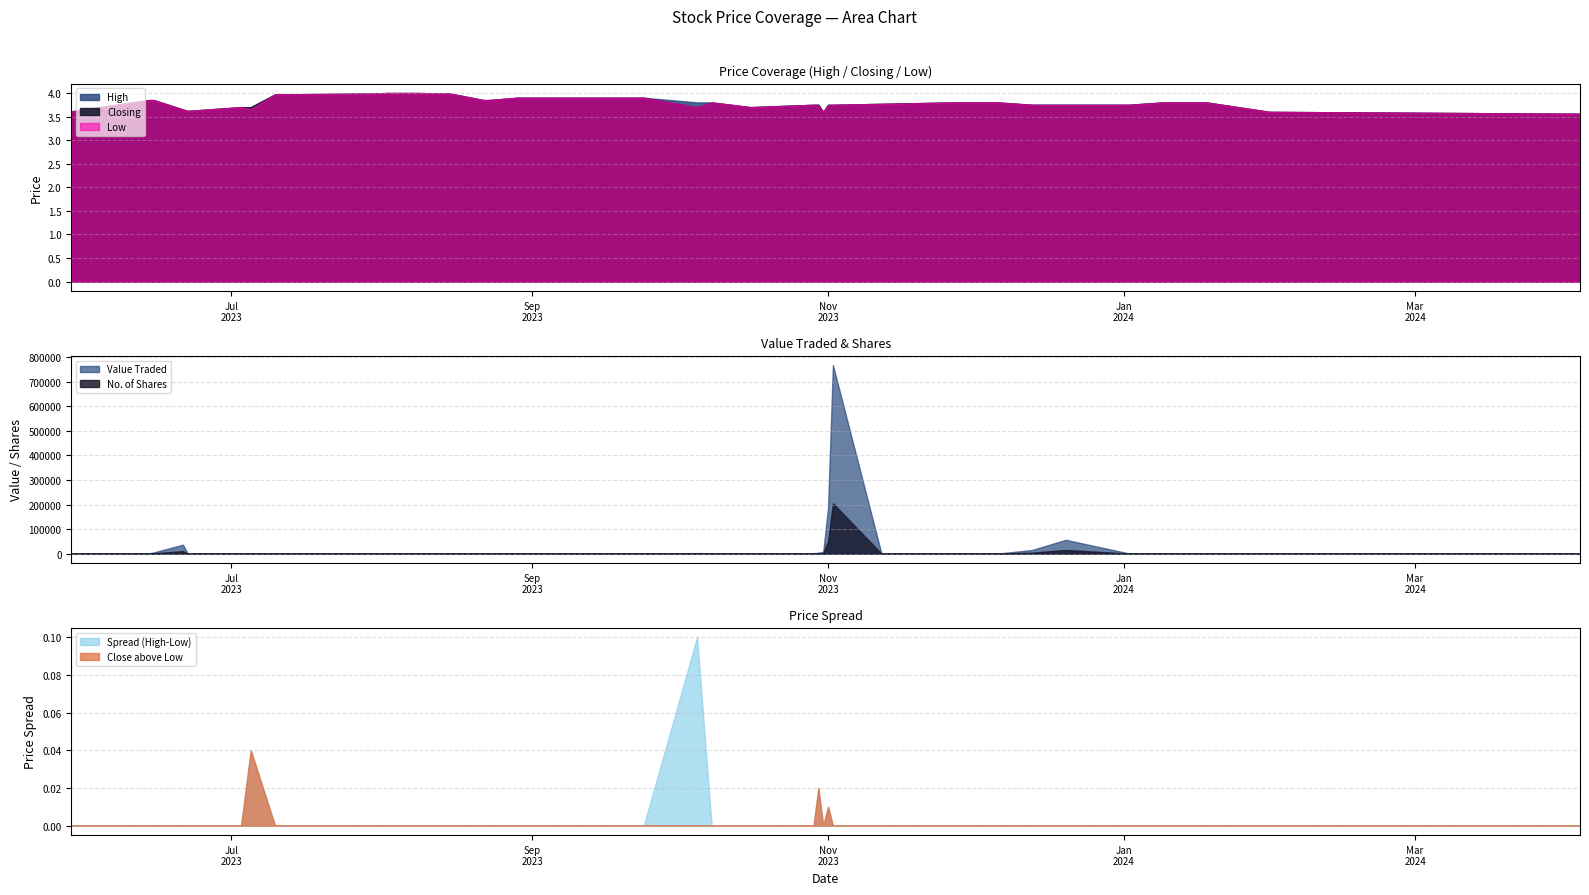

What is the greatest value displayed?

4.0